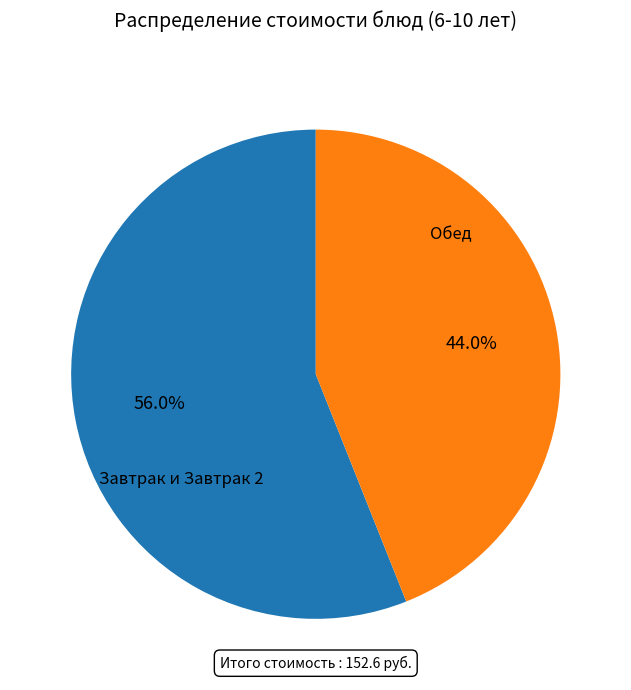

Is there any slice that represents more than half of the pie?

Yes